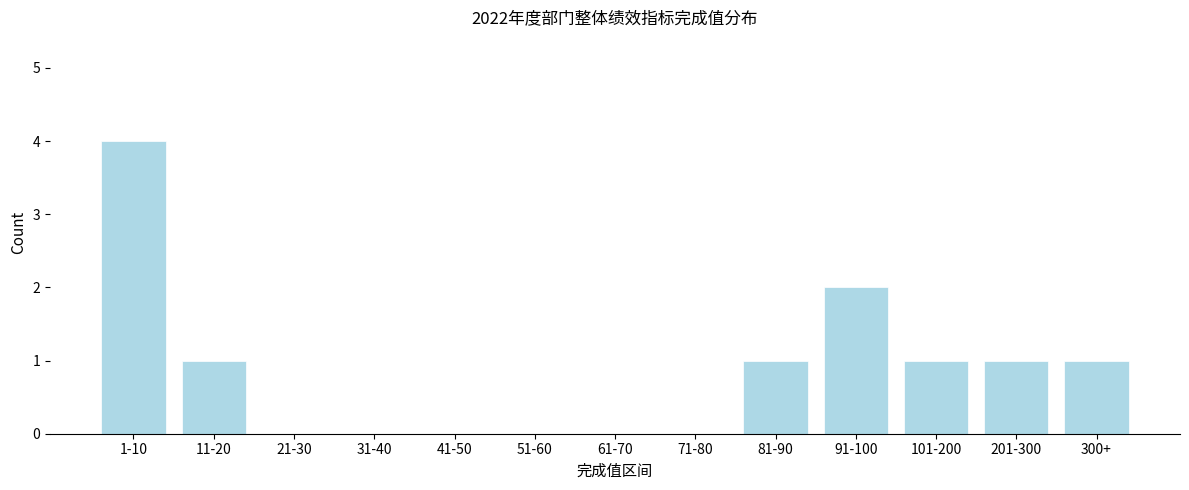

Reading left to right, list all the values displayed in this chart.

1-10=4	11-20=1	21-30=0	31-40=0	41-50=0	51-60=0	61-70=0	71-80=0	81-90=1	91-100=2	101-200=1	201-300=1	300+=1